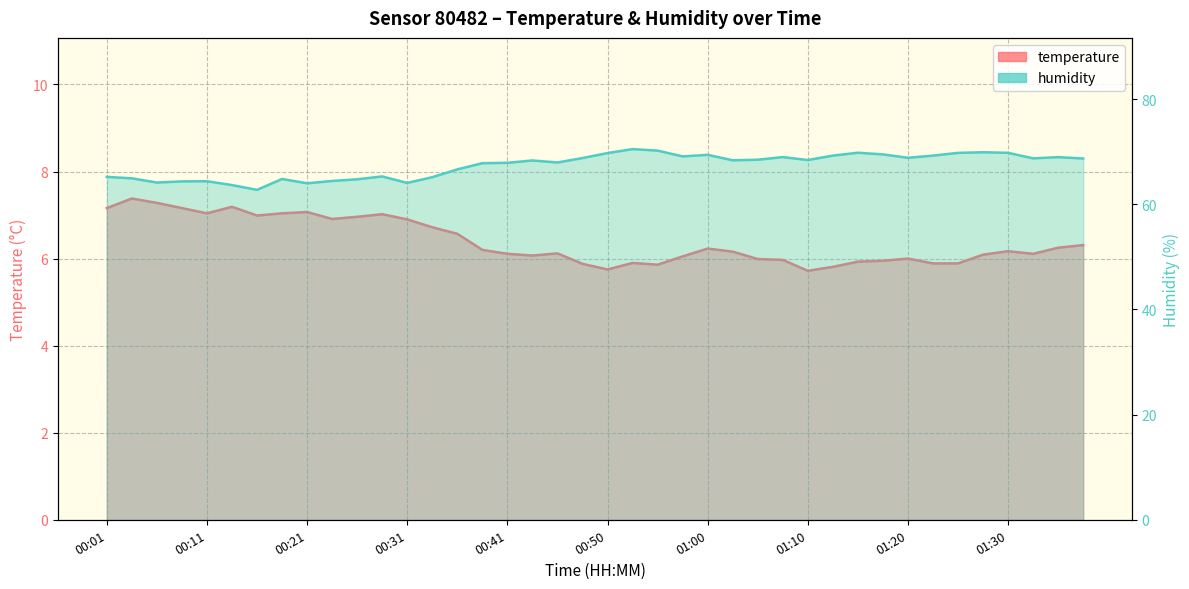

Which has a higher value, 11 or 18?

11